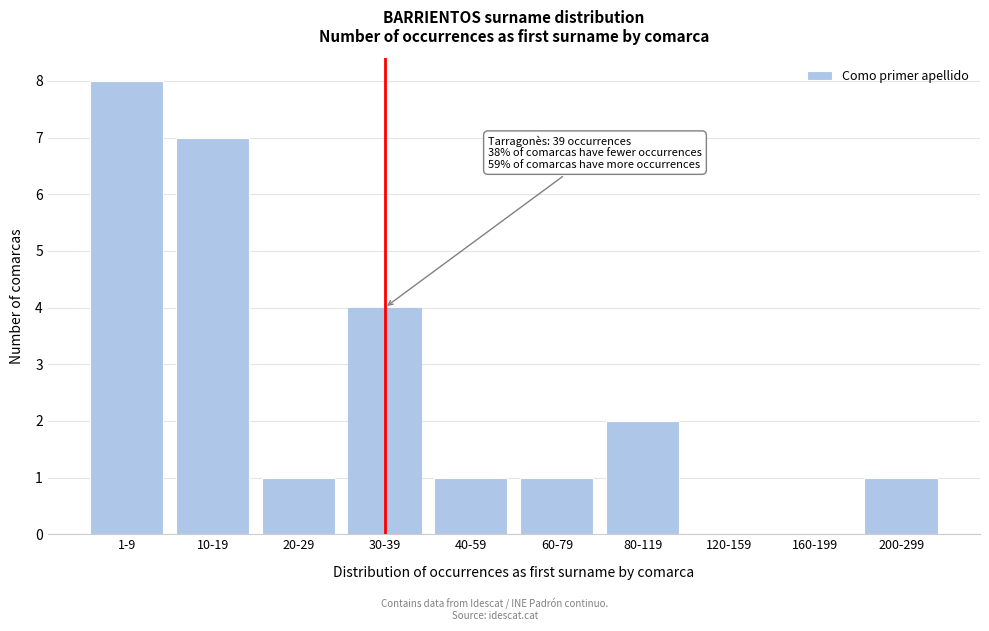

Reading left to right, extract all data points from this chart.

1-9=8	10-19=7	20-29=1	30-39=4	40-59=1	60-79=1	80-119=2	120-159=0	160-199=0	200-299=1